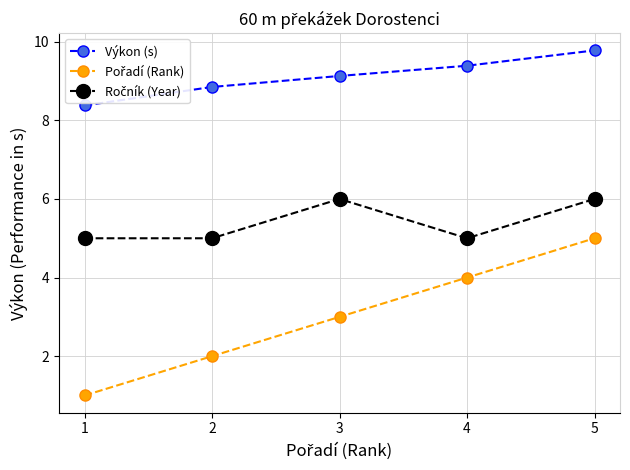

What is the difference between the highest and lowest values at 3?

6.1